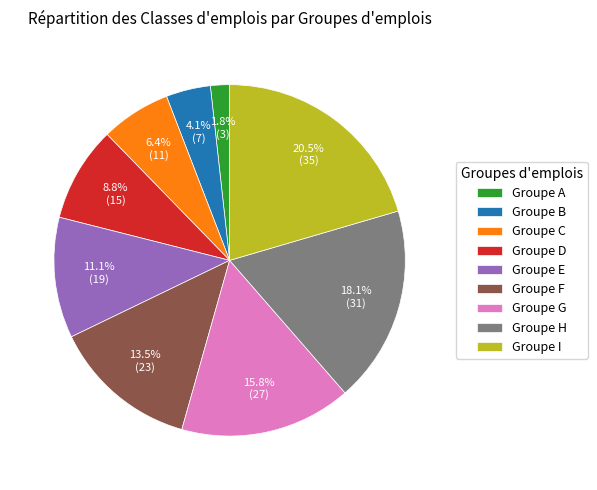

Is there a majority slice in this chart?

No